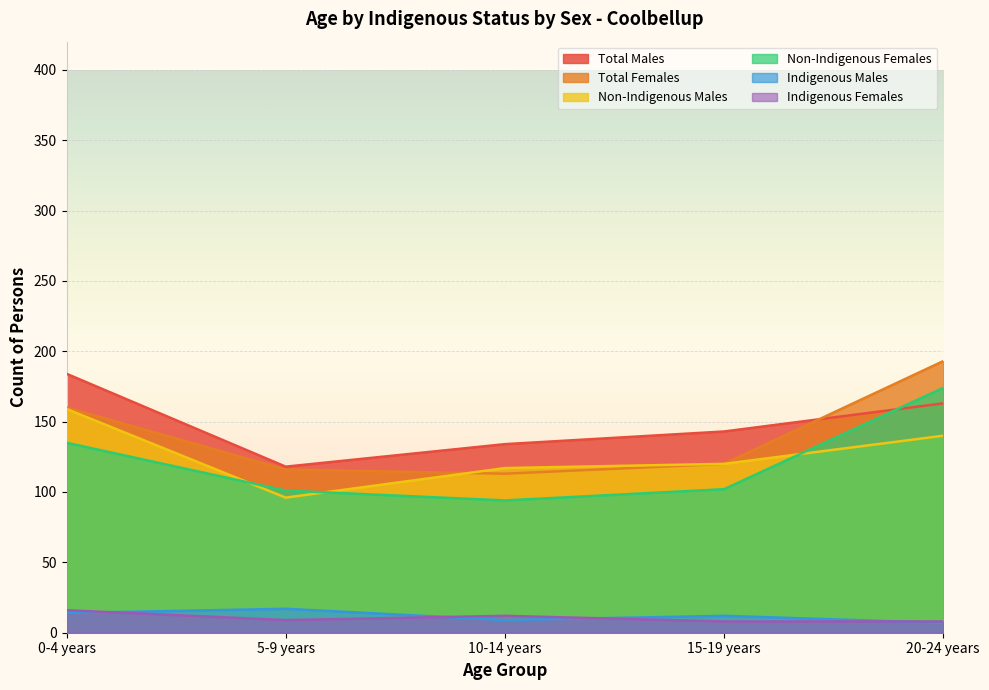

Rank the categories by Non-Indigenous Females value from highest to lowest.

20-24 years, 0-4 years, 15-19 years, 5-9 years, 10-14 years